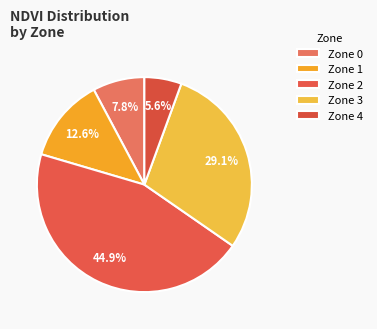

Does Zone 4 account for over 50% of the chart?

No